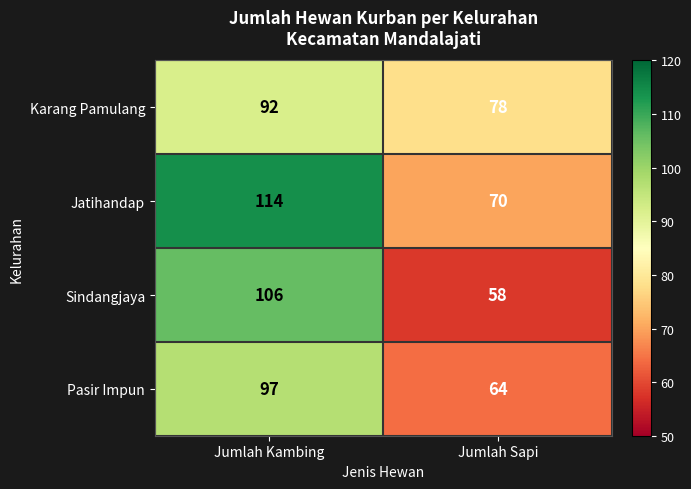

At Jumlah Kambing, list the series in order from largest to smallest.

Jatihandap, Sindangjaya, Pasir Impun, Karang Pamulang